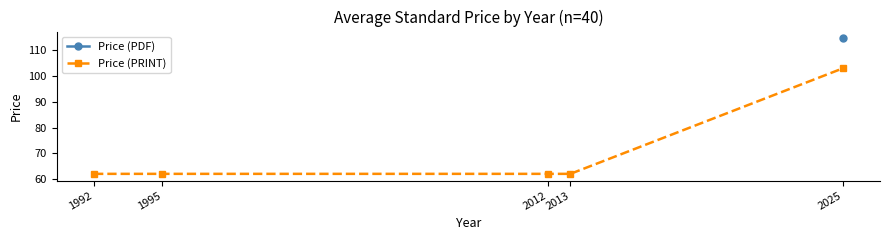

Which series has the largest range (max minus min)?

Price (PRINT)